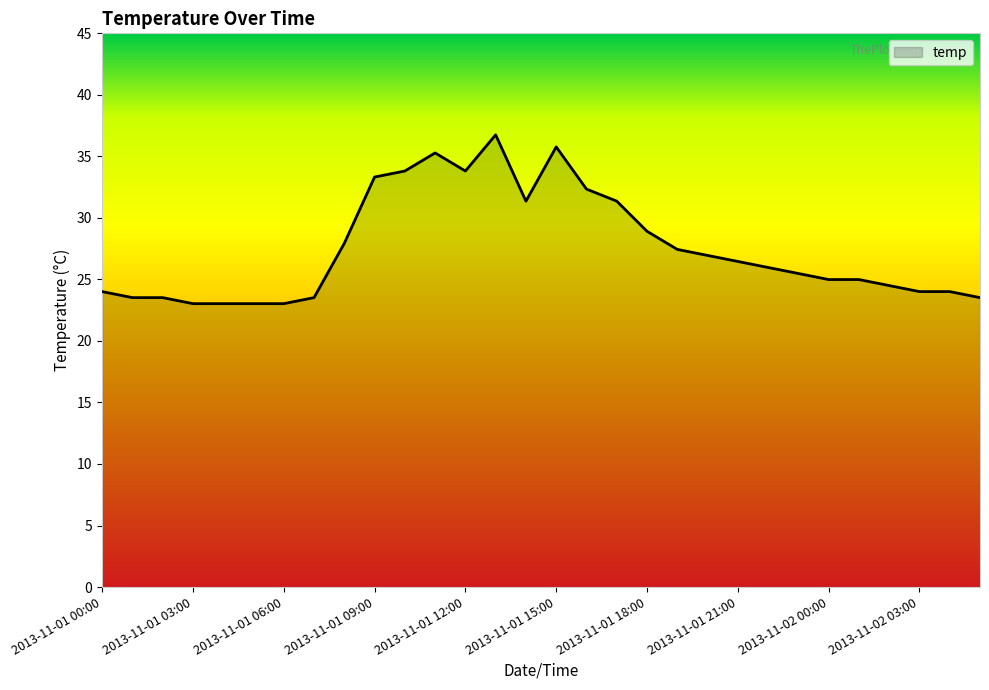

What is the difference between the maximum and minimum values?

13.7